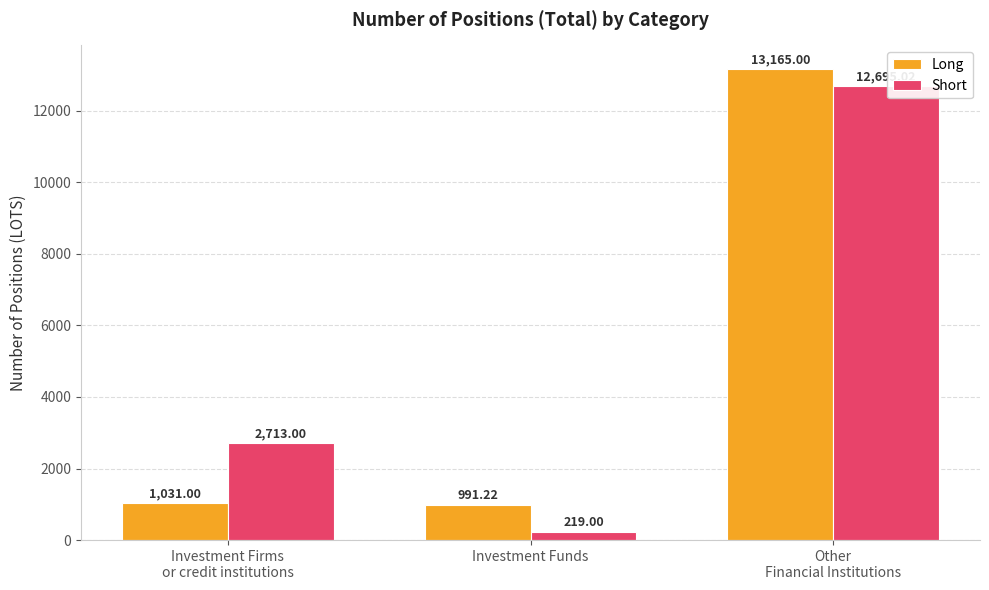

Which series has the widest spread of values?

Short